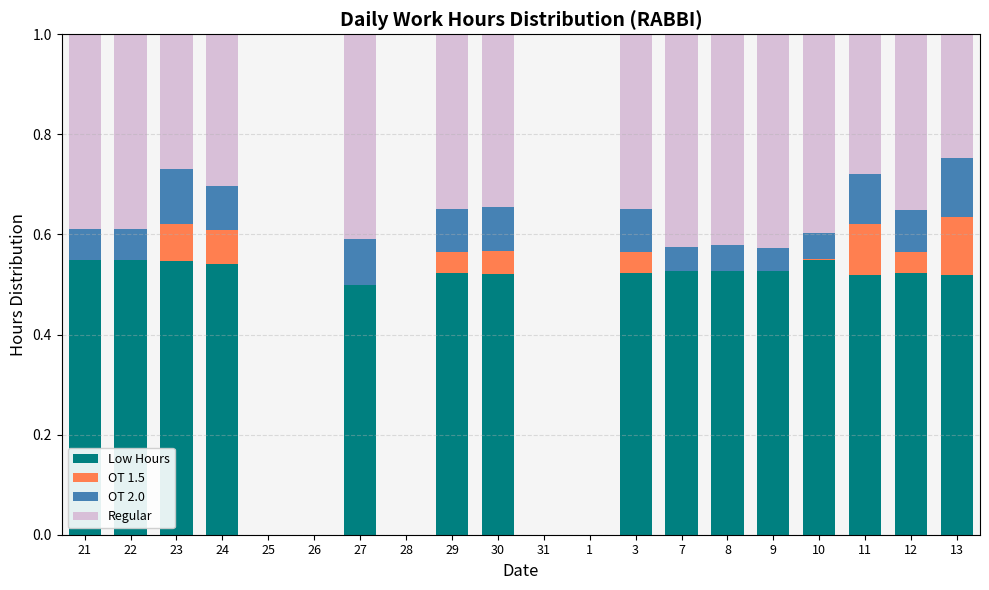

What is the total value across all series at 24?

1.0